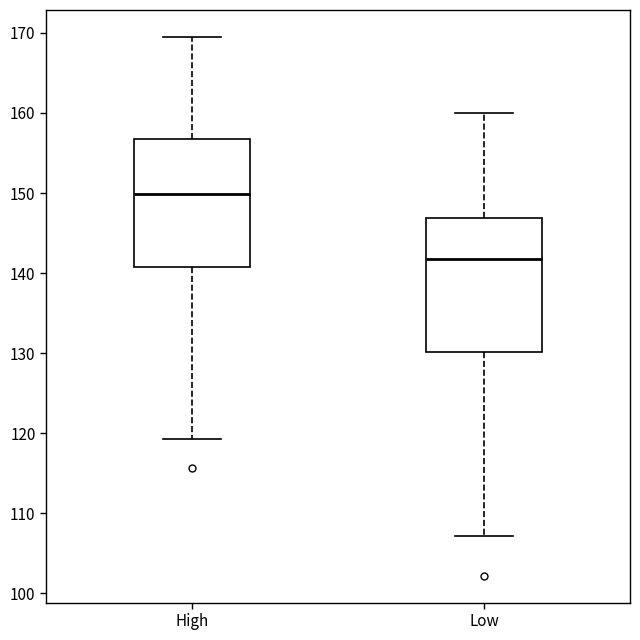

Reading left to right, read every box against the y-axis: the position of its median line, the range the box covers, and the ends of its whiskers. The values are not printed on the chart, so give them approximately, as read against the axis.

High: median 150, box 141 to 157, whiskers 119 to 170
Low: median 142, box 130 to 147, whiskers 107 to 160